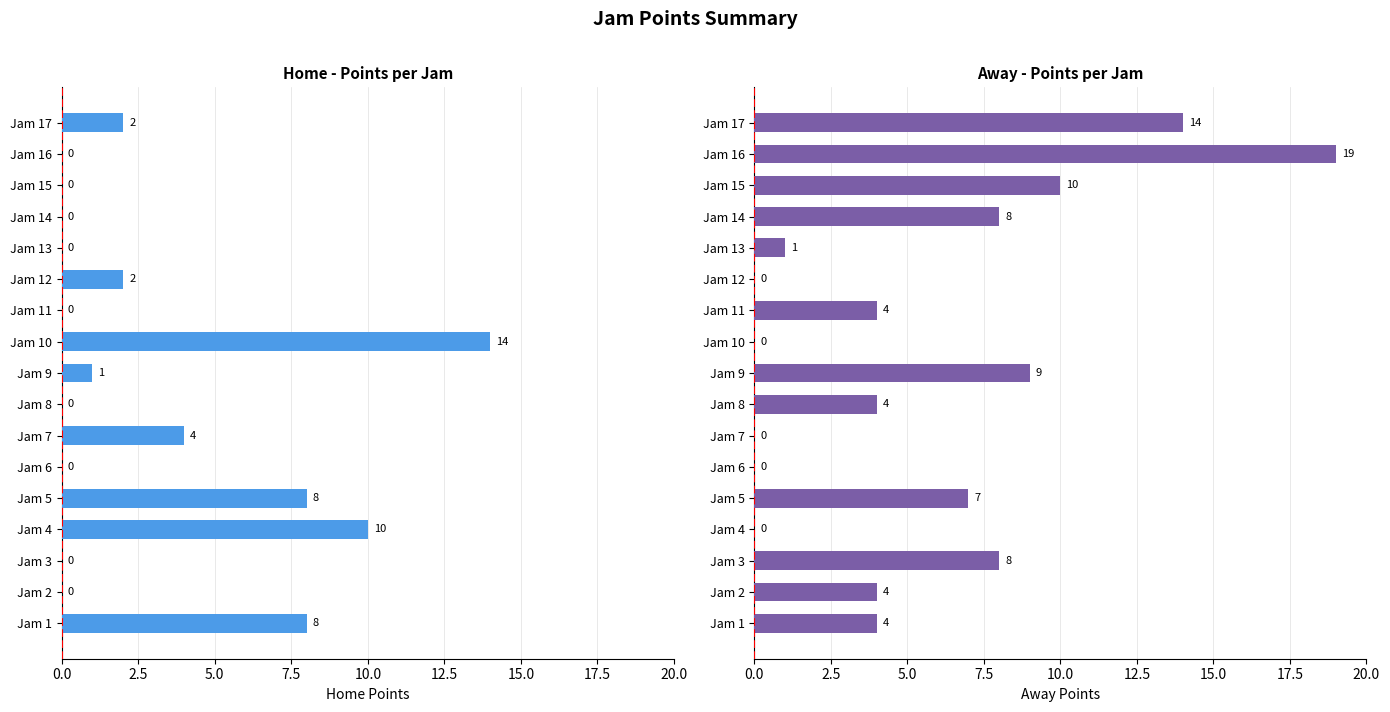

What are all the series names shown in the legend?

Home Points, Away Points